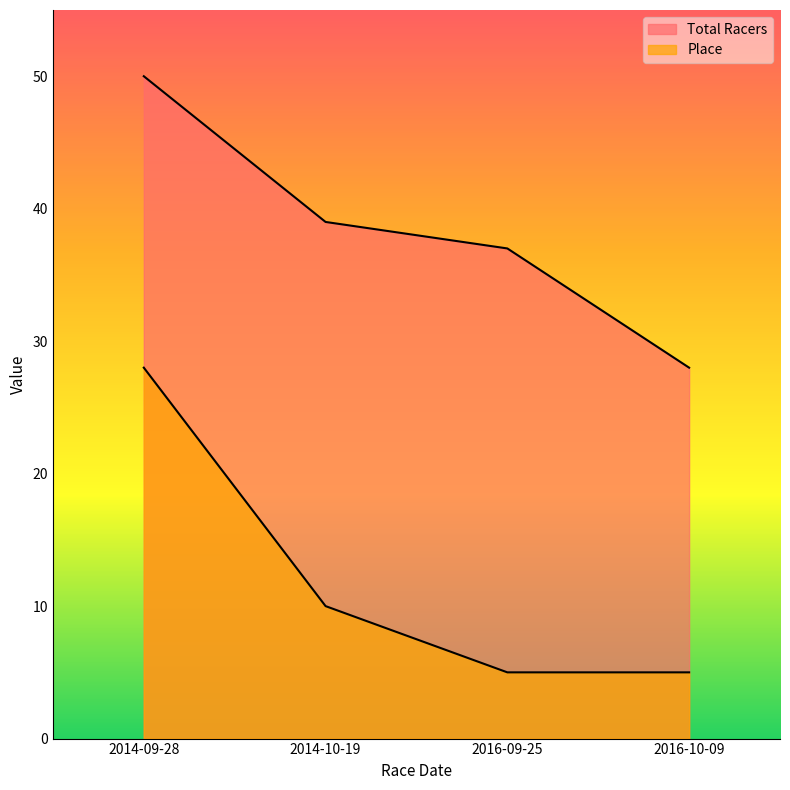

Where is Total Racers nearest to the value 39?

2014-10-19